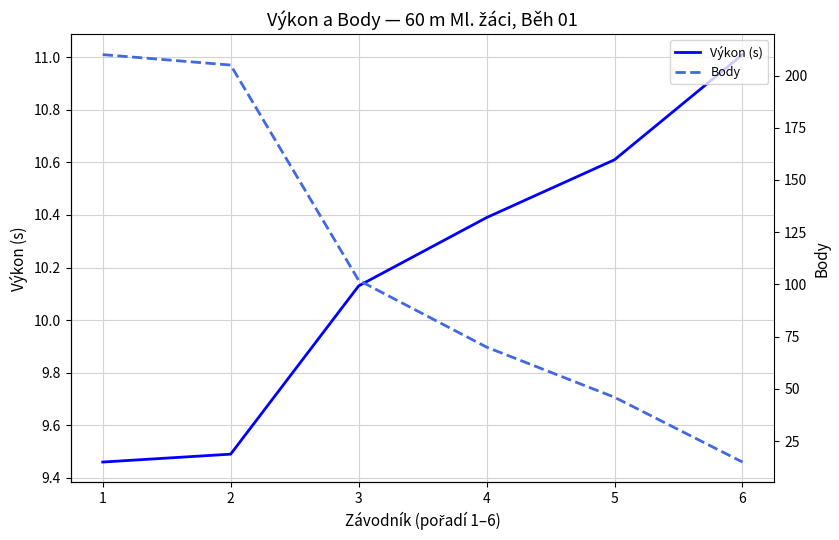

The Body series shows 70.3 at 5. True or false?

False